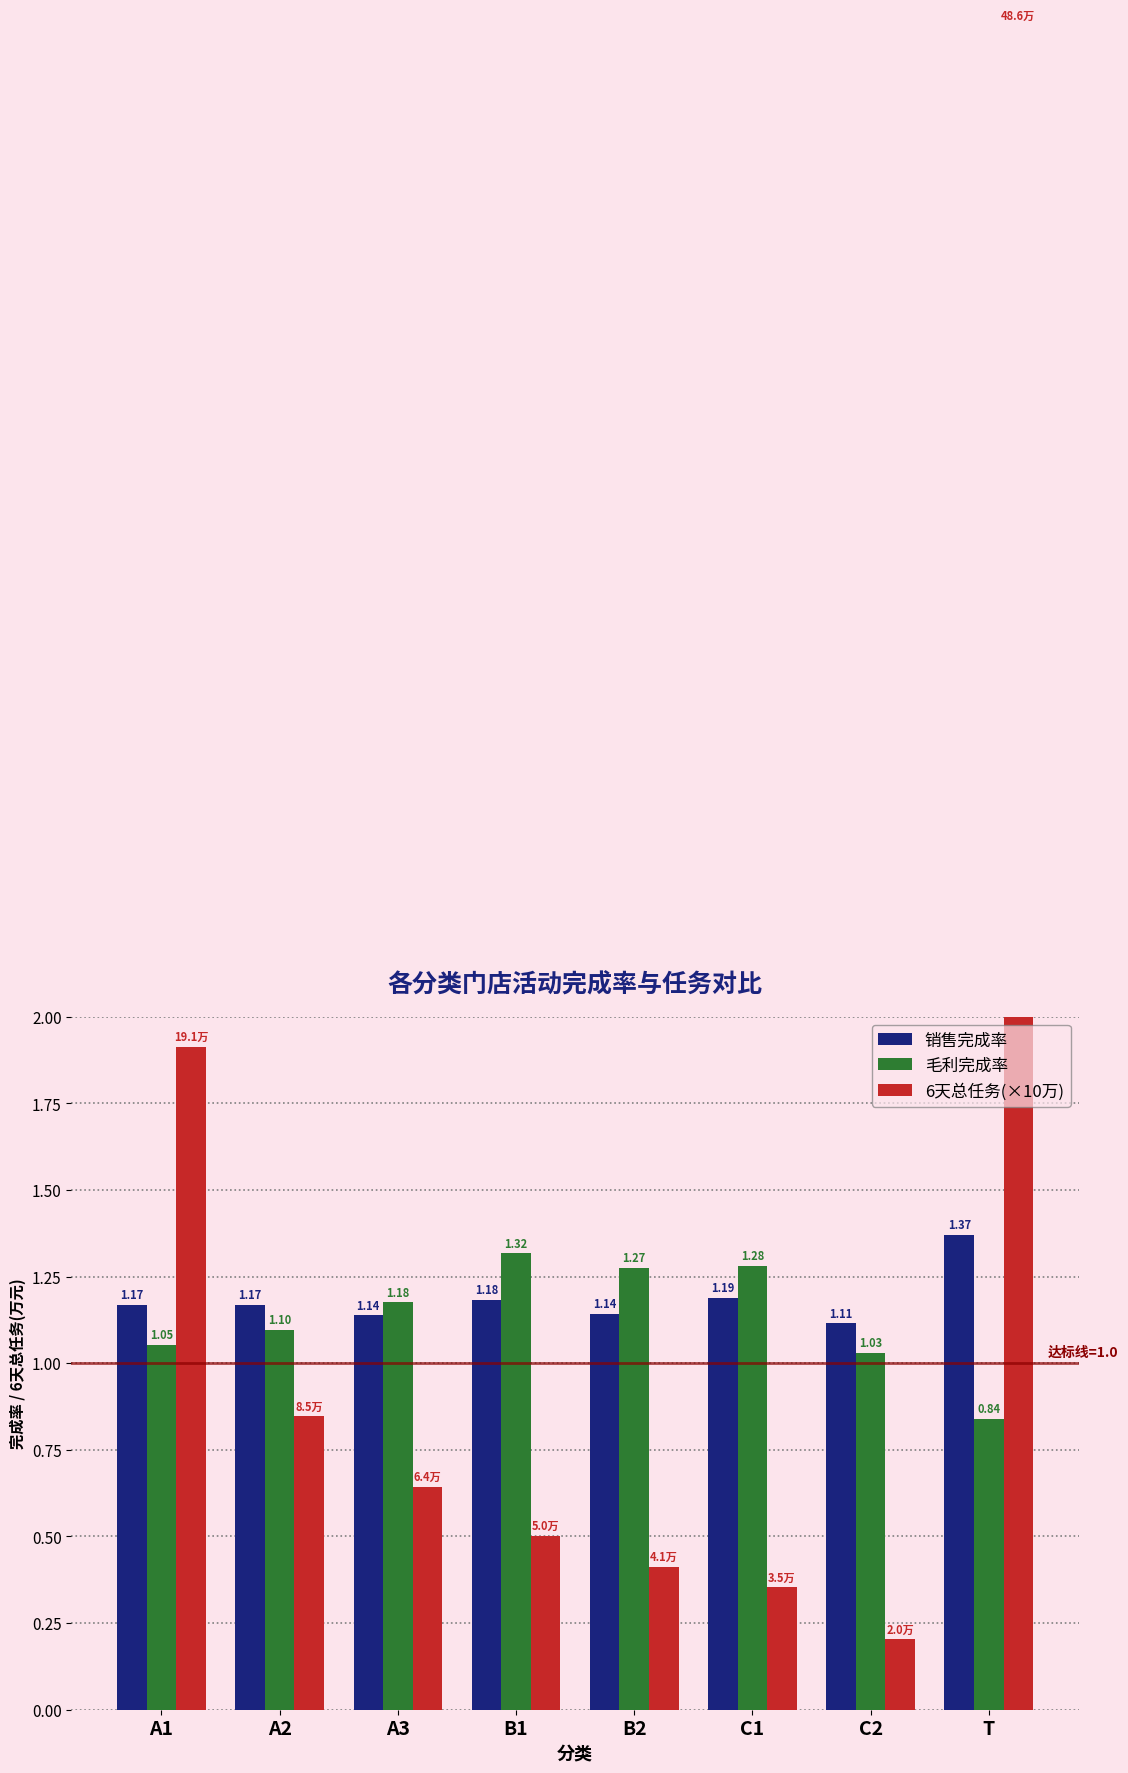

Which series changed the most between A2 and B2?

6天总任务(×10万)